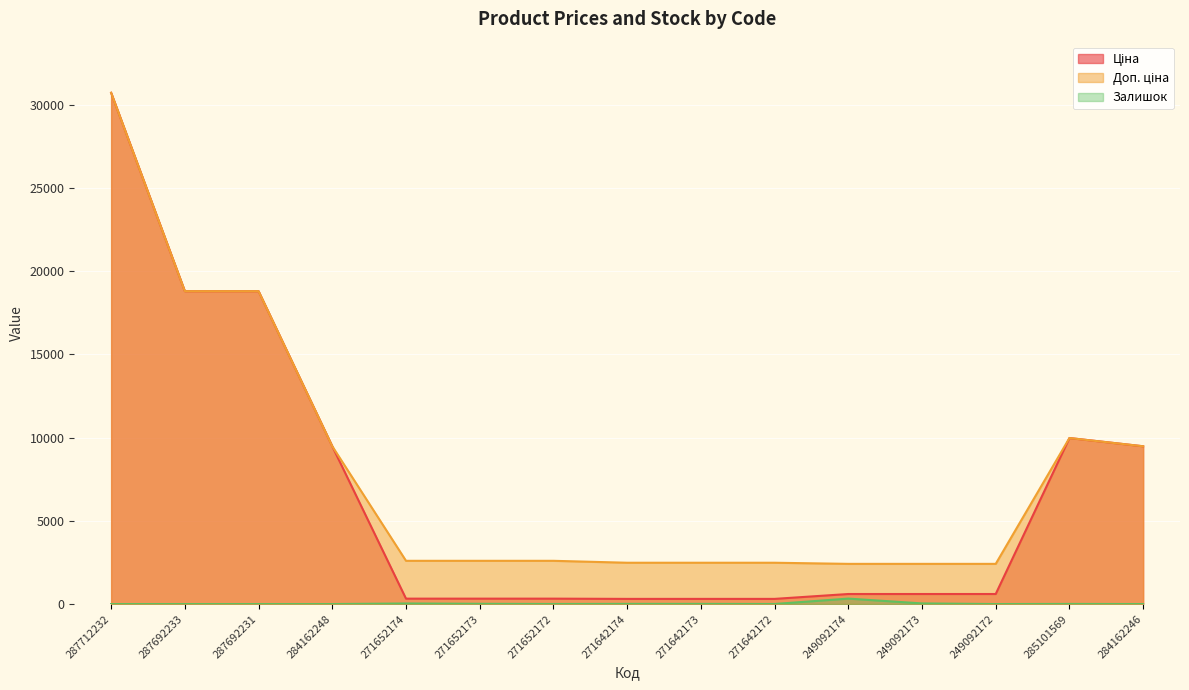

The value of Ціна at 285101569 is 9975.0. True or false?

True